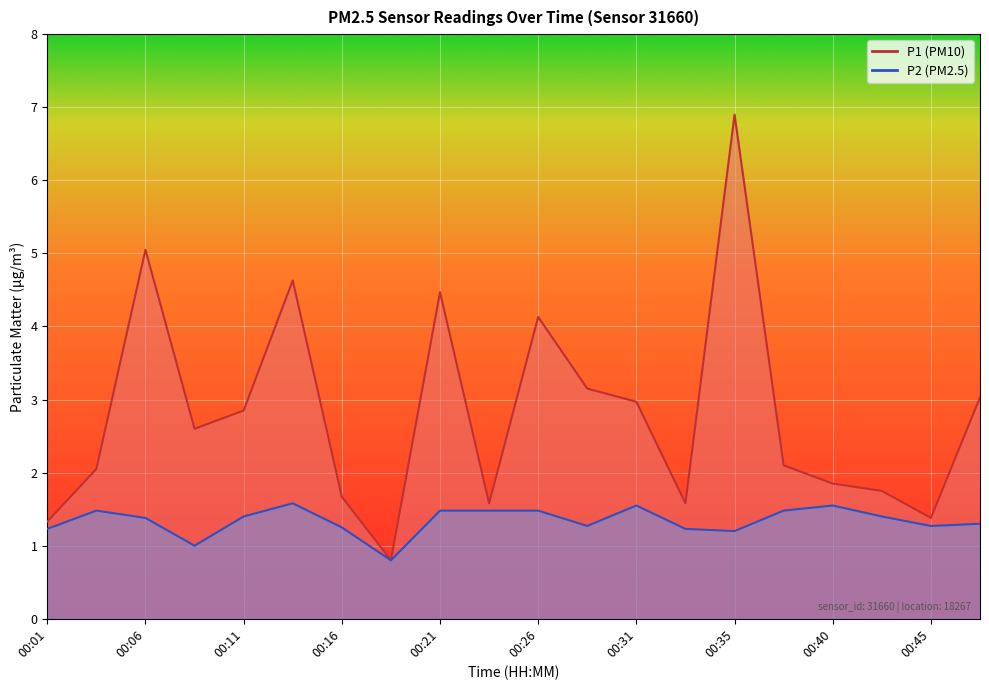

Rank the series by their maximum value, from highest to lowest.

P1, P2